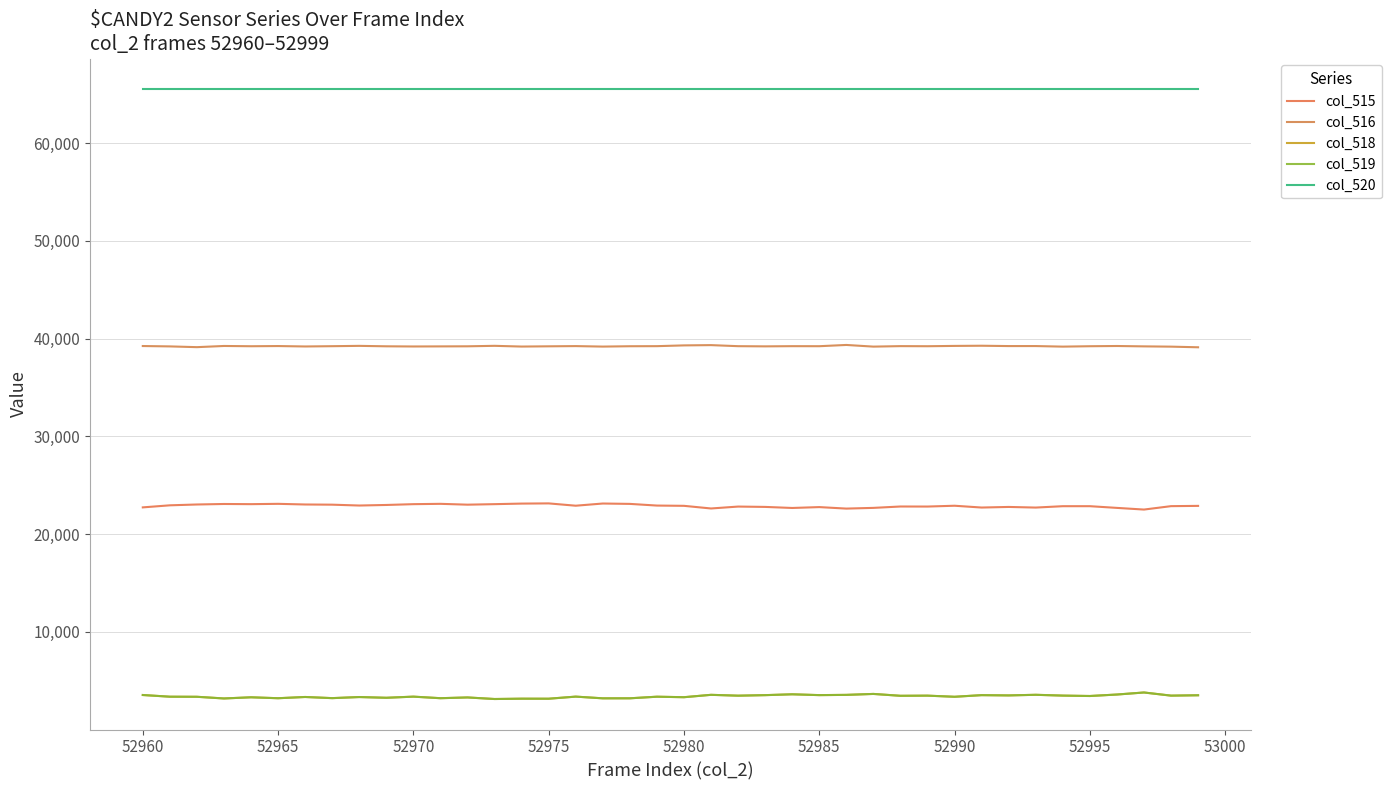

How many lines are shown in the chart?

5